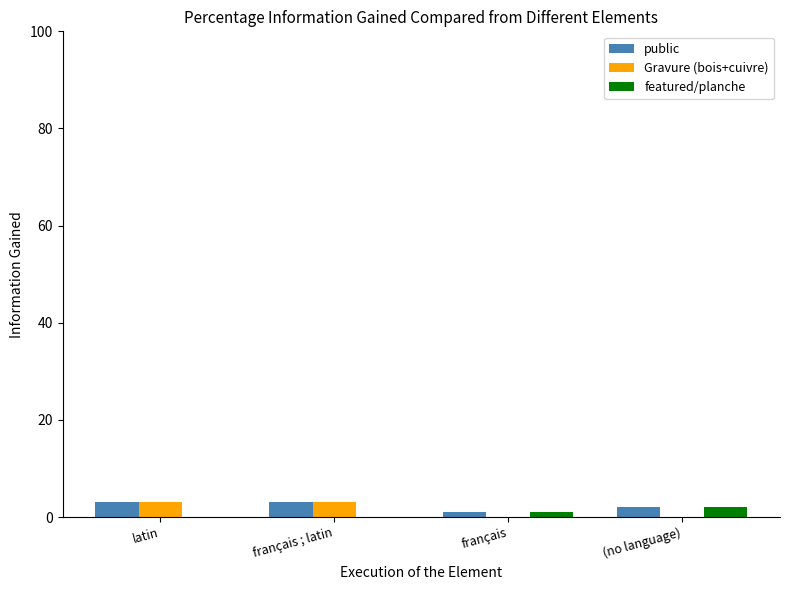

What is the highest value of the Gravure (bois+cuivre) series?

3